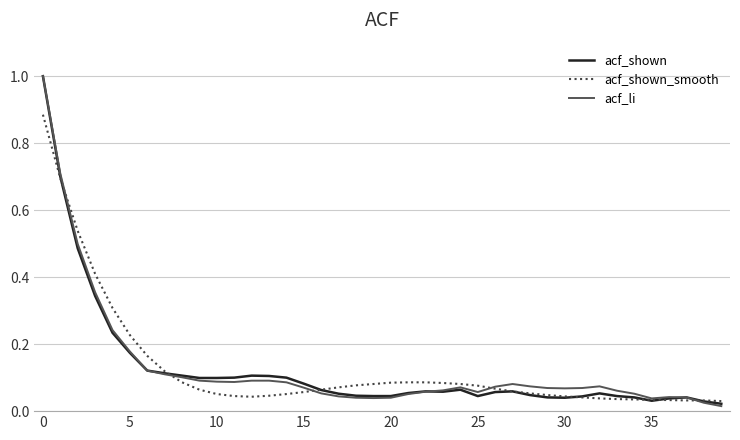

How many lines are shown in the chart?

3